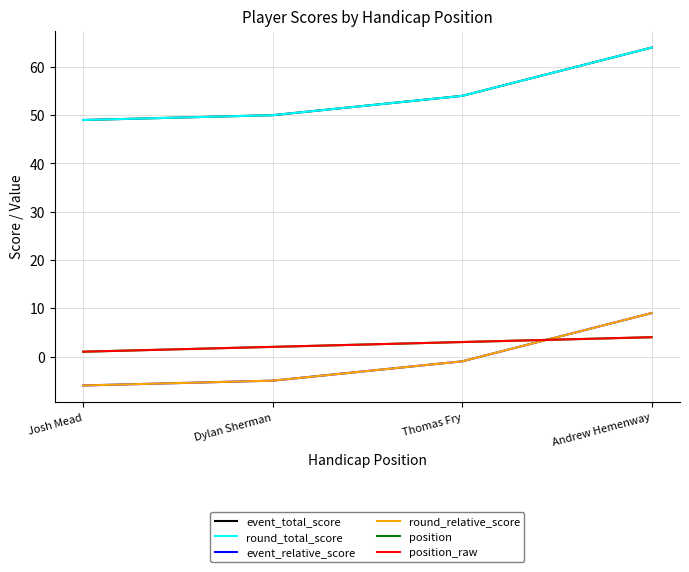

The value of position_raw at Andrew Hemenway is 7. True or false?

False